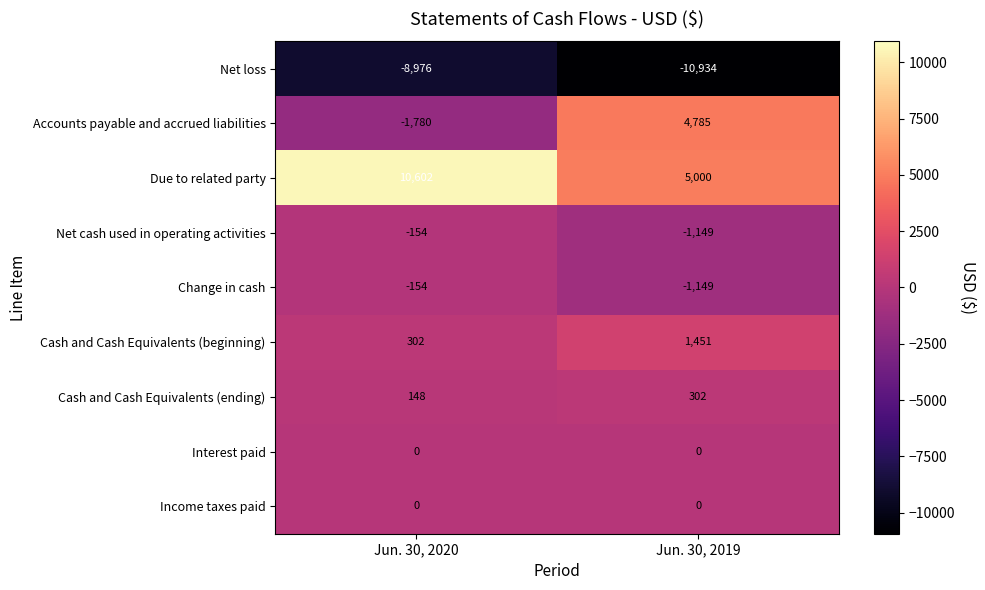

Is it true that Interest paid equals 0 at Jun. 30, 2019?

True